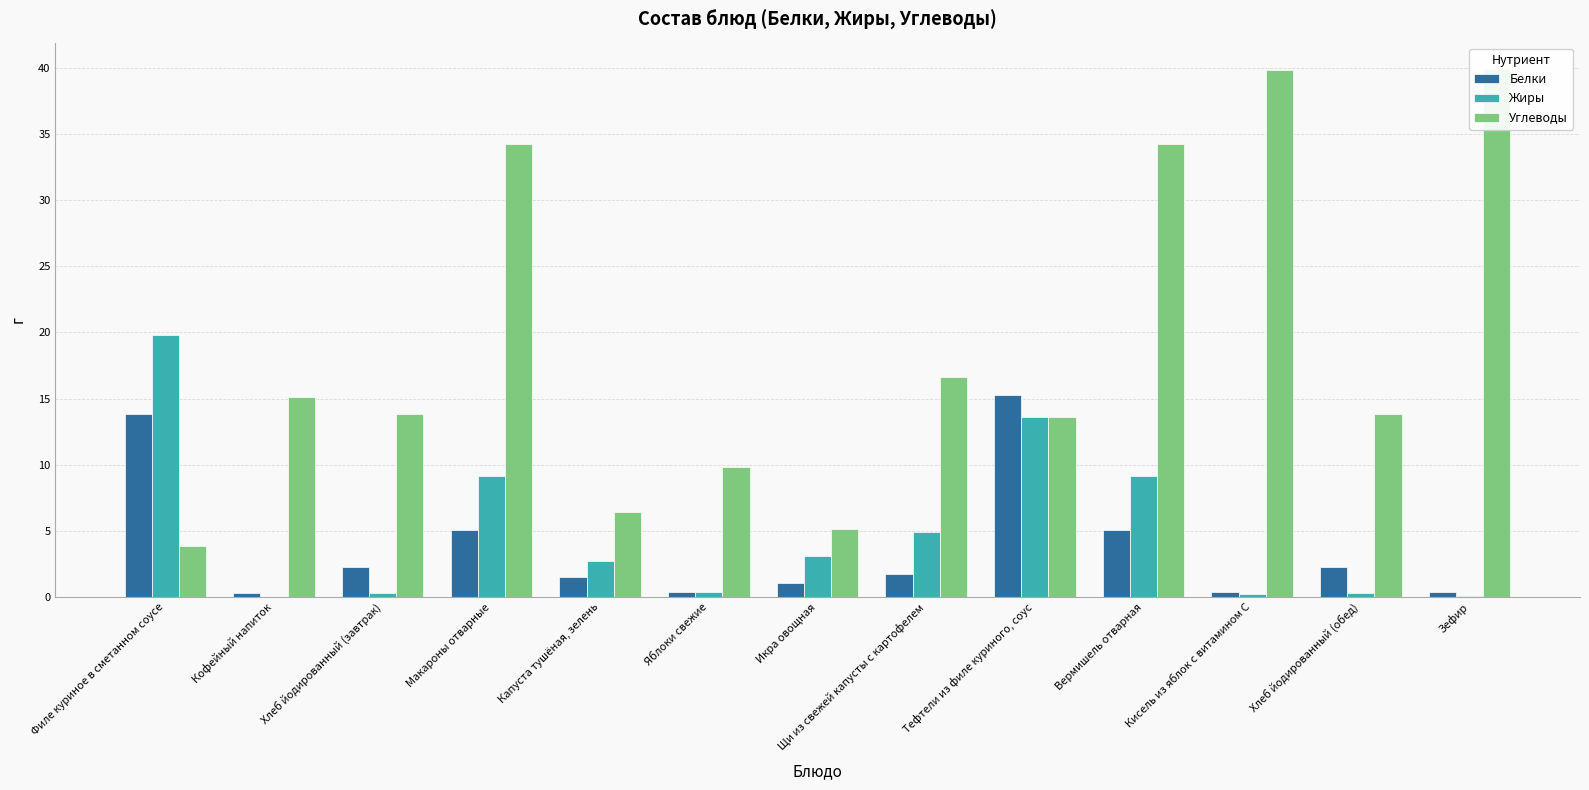

Which label corresponds to the largest value in the chart?

Зефир